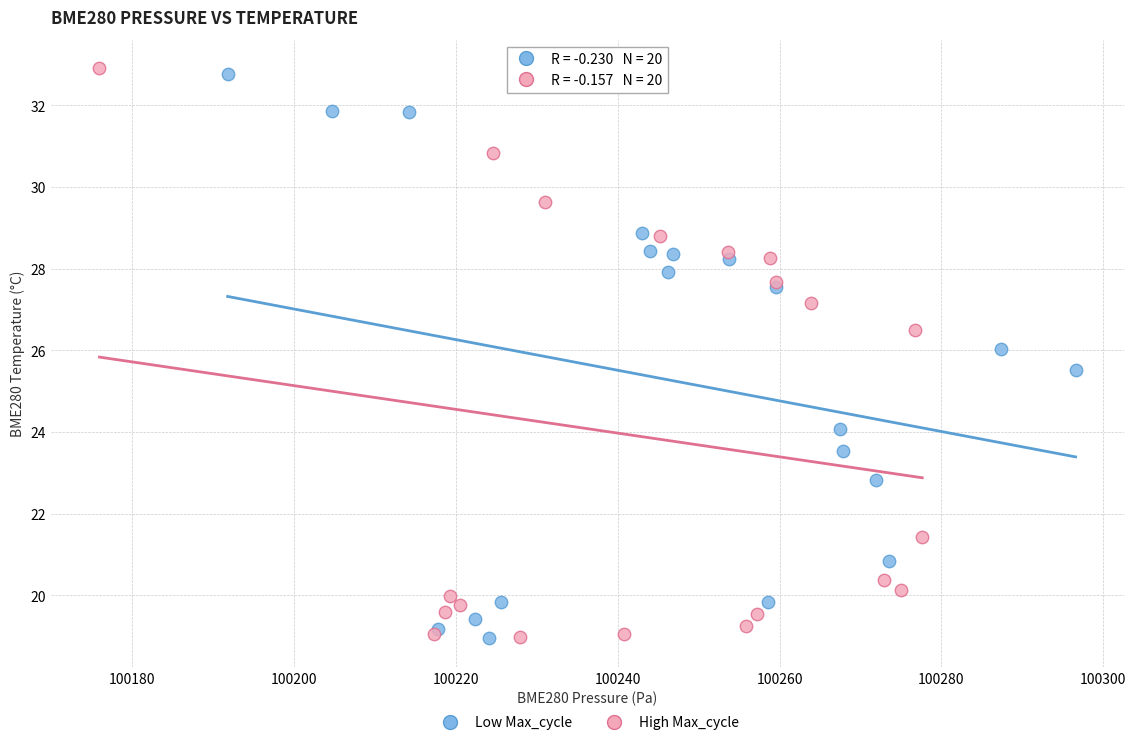

Which series has the largest Y range (max minus min)?

High Max_cycle